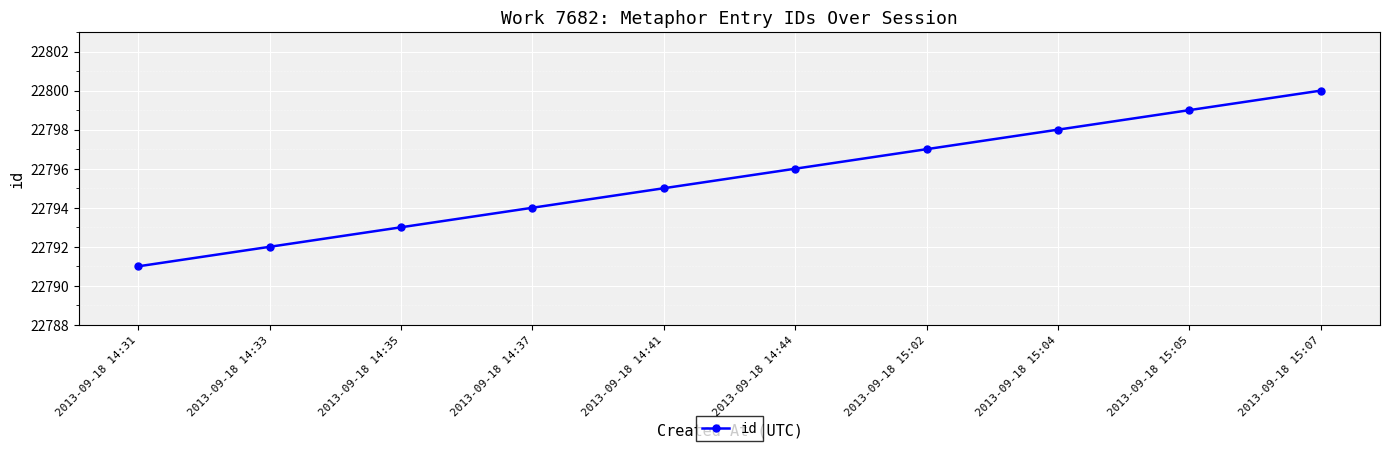

What is the value of the 3rd point from the left?

22793